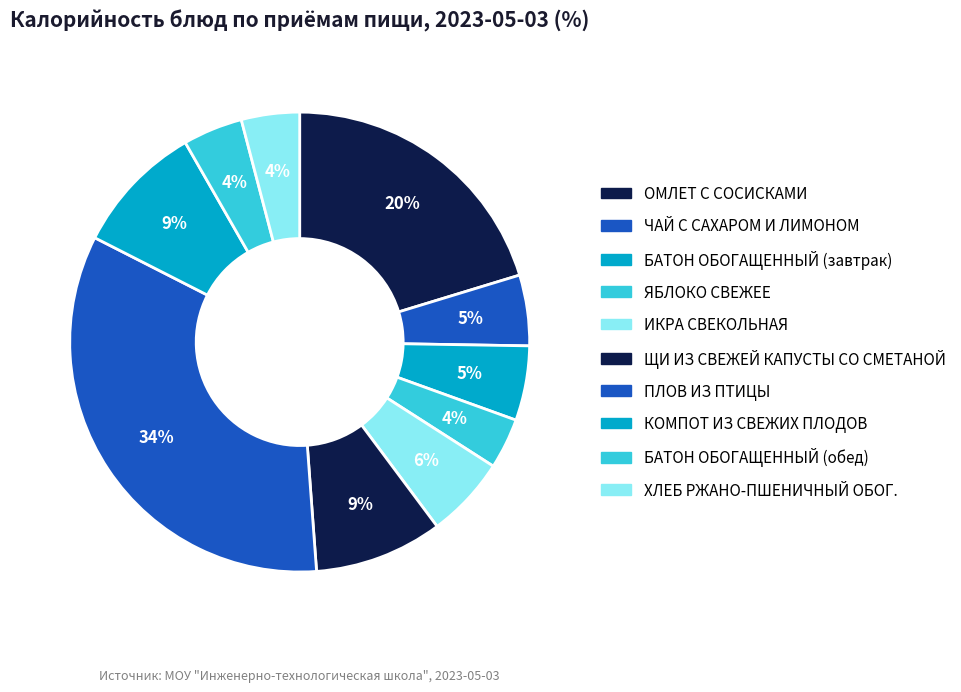

Rank the categories by value from lowest to highest.

ЯБЛОКО СВЕЖЕЕ, ХЛЕБ РЖАНО-ПШЕНИЧНЫЙ ОБОГ., БАТОН ОБОГАЩЕННЫЙ (обед), ЧАЙ С САХАРОМ И ЛИМОНОМ, БАТОН ОБОГАЩЕННЫЙ (завтрак), ИКРА СВЕКОЛЬНАЯ, ЩИ ИЗ СВЕЖЕЙ КАПУСТЫ СО СМЕТАНОЙ, КОМПОТ ИЗ СВЕЖИХ ПЛОДОВ, ОМЛЕТ С СОСИСКАМИ, ПЛОВ ИЗ ПТИЦЫ